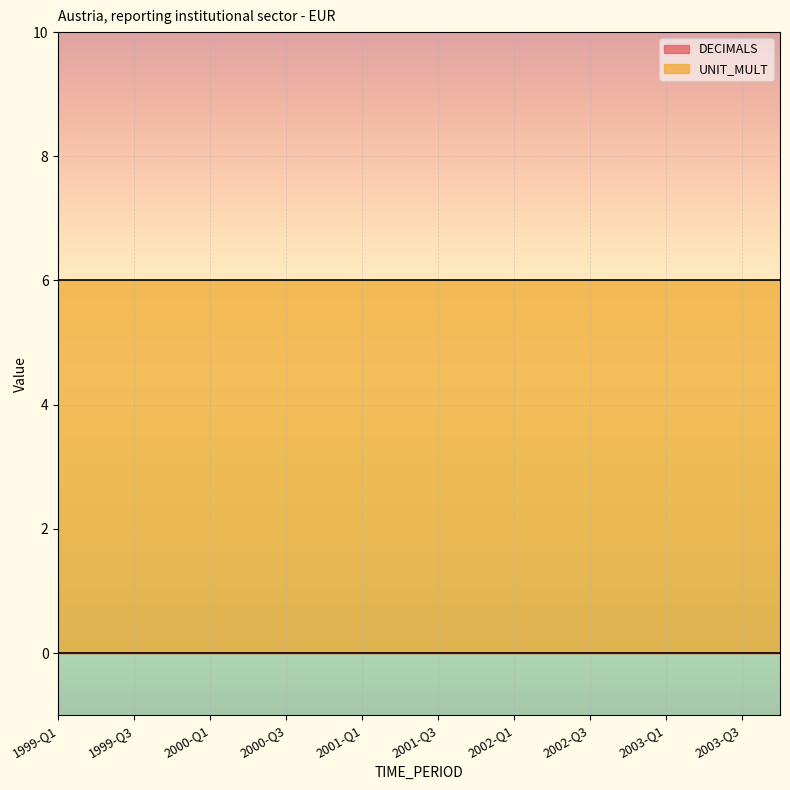

True or false: DECIMALS and UNIT_MULT intersect in this chart.

False